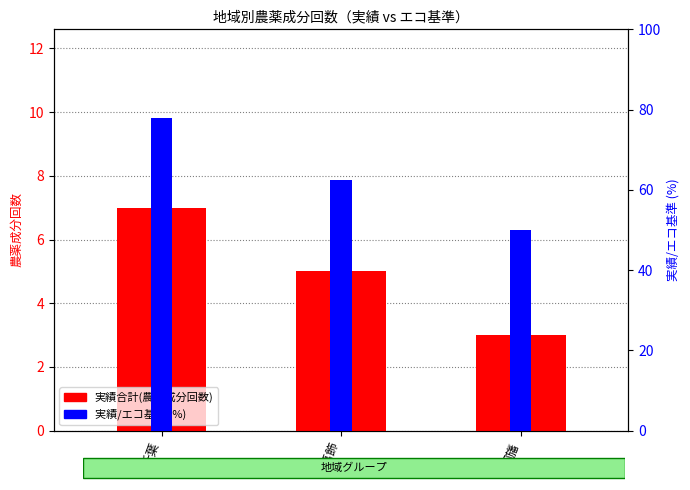

Reading left to right, transcribe all the data shown in this chart.

実績合計(農薬成分回数): 7.0	5.0	3.0
実績/エコ基準 (%): 77.8	62.5	50.0